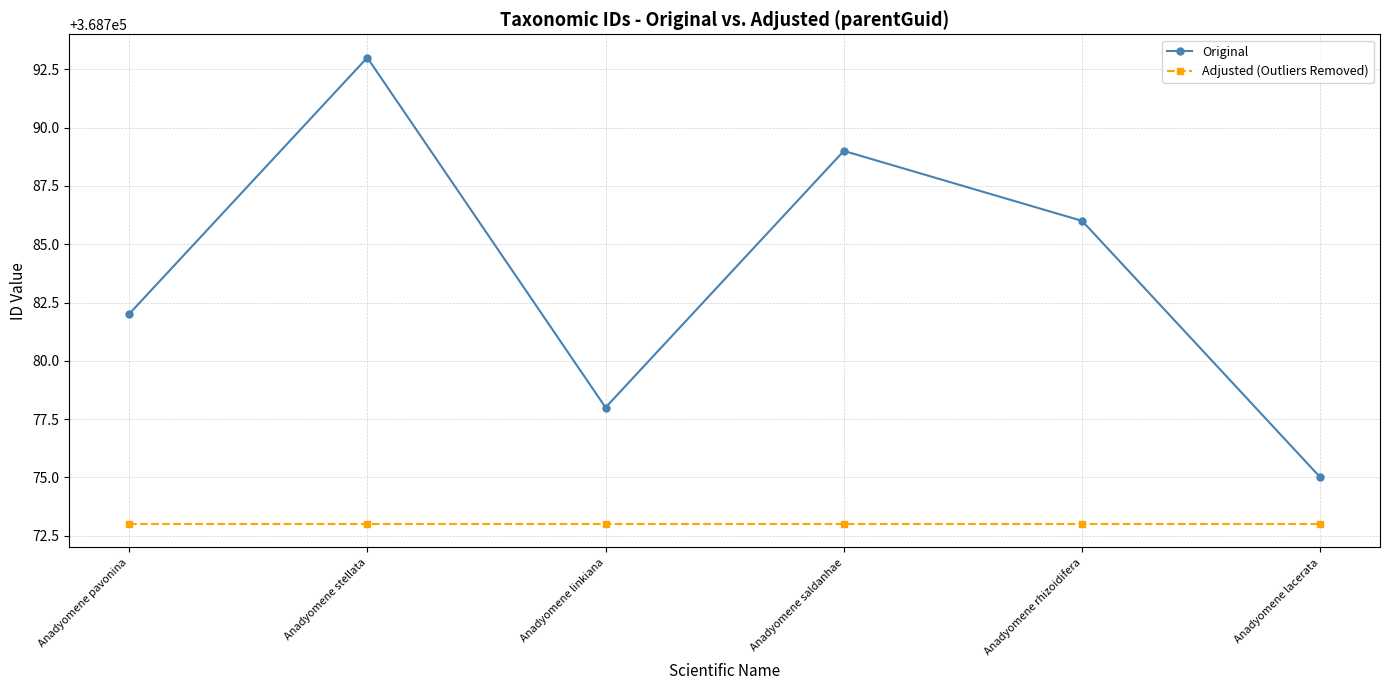

Does the chart display data point markers on the line(s)?

Yes